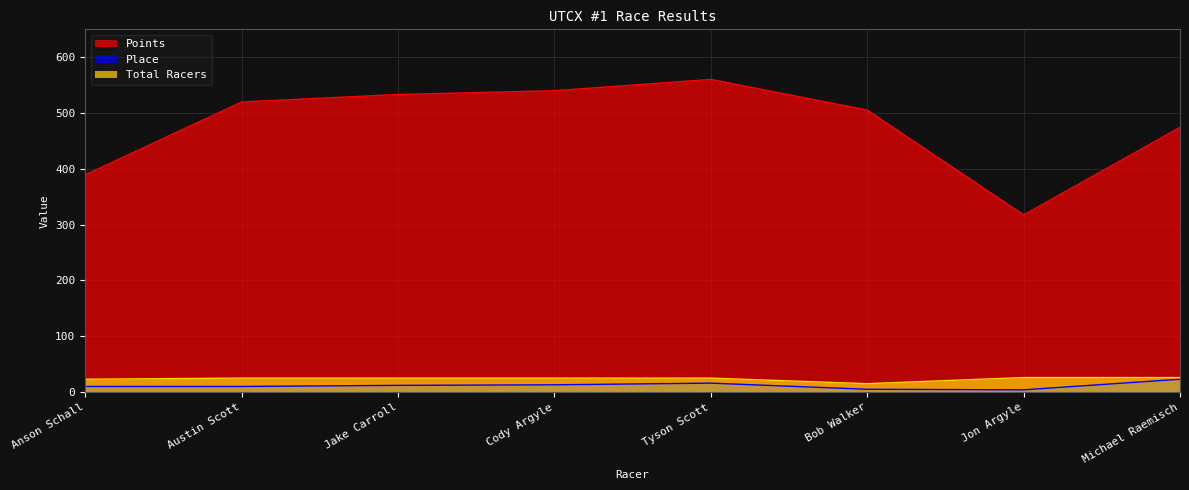

What position from the right is Austin Scott?

7